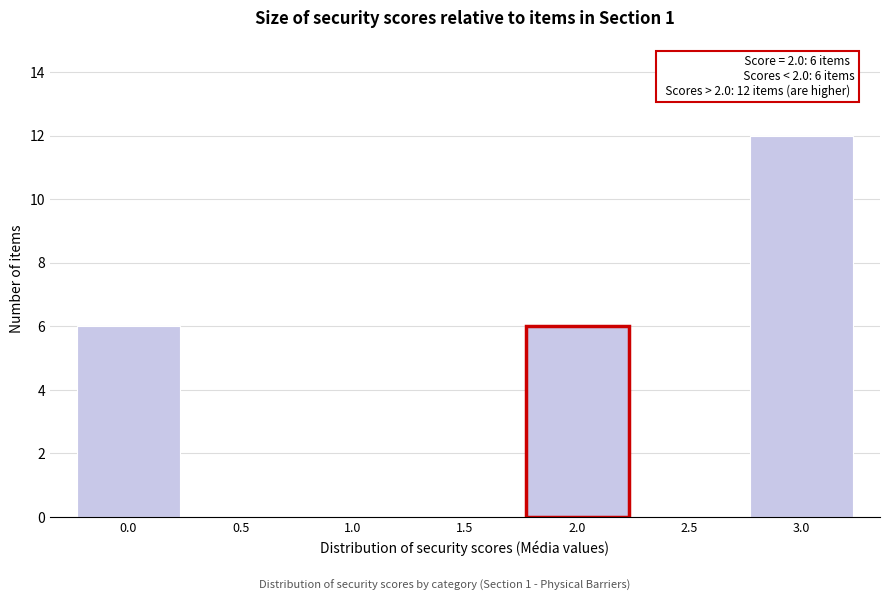

Which range on the x-axis has the tallest bar?

2.75 to 3.25